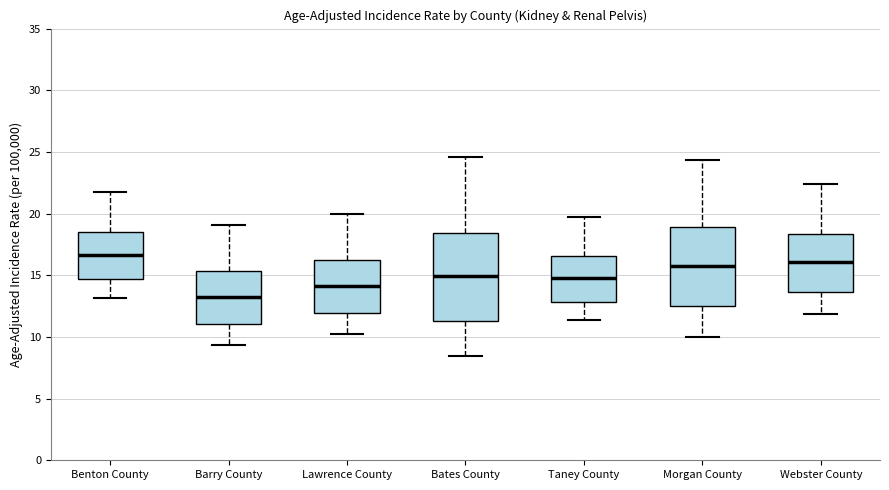

Reading left to right, read every box against the y-axis: the position of its median line, the range the box covers, and the ends of its whiskers. The values are not printed on the chart, so give them approximately, as read against the axis.

Benton County: median 16.5, box 14.5 to 18.5, whiskers 13.0 to 21.5
Barry County: median 13.5, box 11.0 to 15.5, whiskers 9.5 to 19.0
Lawrence County: median 14.0, box 12.0 to 16.5, whiskers 10.0 to 20.0
Bates County: median 15.0, box 11.5 to 18.5, whiskers 8.5 to 24.5
Taney County: median 14.5, box 13.0 to 16.5, whiskers 11.5 to 19.5
Morgan County: median 16.0, box 12.5 to 19.0, whiskers 10.0 to 24.5
Webster County: median 16.0, box 13.5 to 18.5, whiskers 12.0 to 22.5